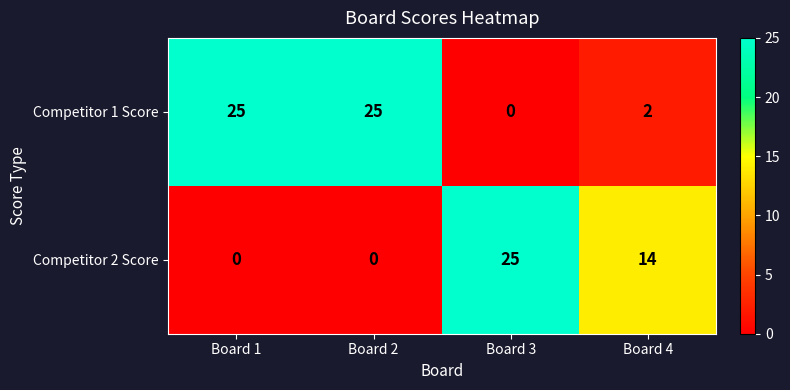

The value of Competitor 2 Score at Board 4 is 14. True or false?

True